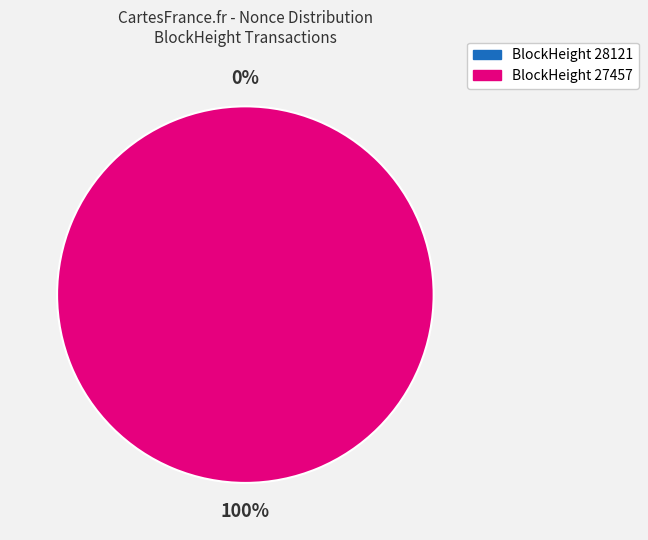

How many segments does this pie chart have?

2